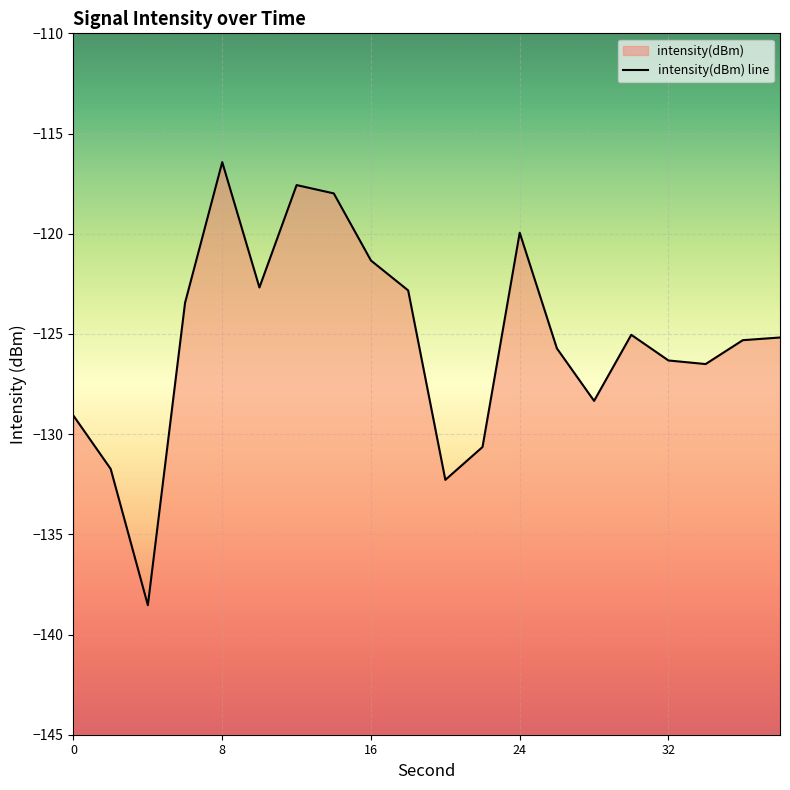

Reading right to left, list all the values displayed in this chart.

-125.2	-125.3	-126.5	-126.3	-125.0	-128.3	-125.7	-119.9	-130.6	-132.3	-122.8	-121.3	-118.0	-117.6	-122.7	-116.4	-123.4	-138.5	-131.7	-129.1